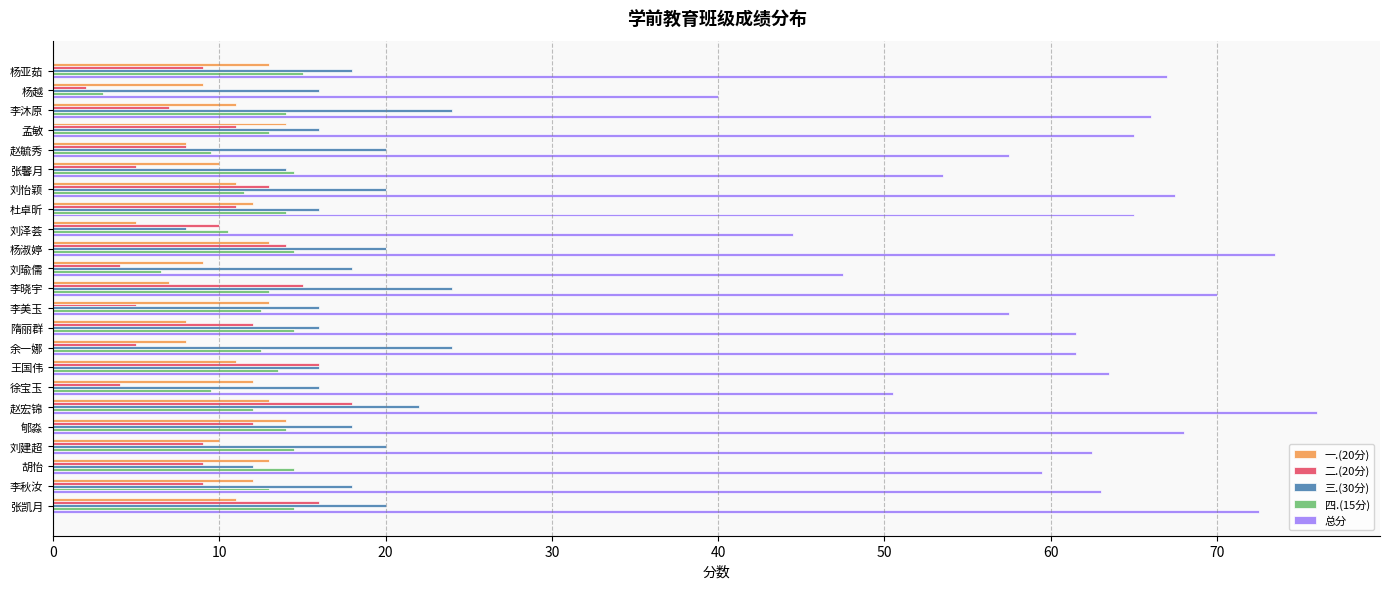

What is the difference between the second highest and minimum values in the 总分 series?

33.5